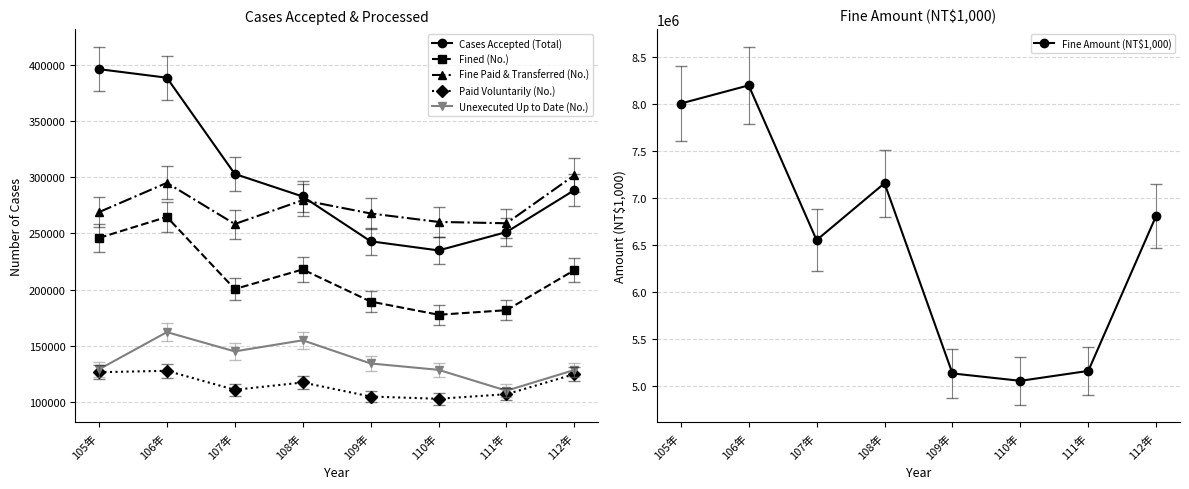

How many data points in Fined (No.) are less than 217365?

4